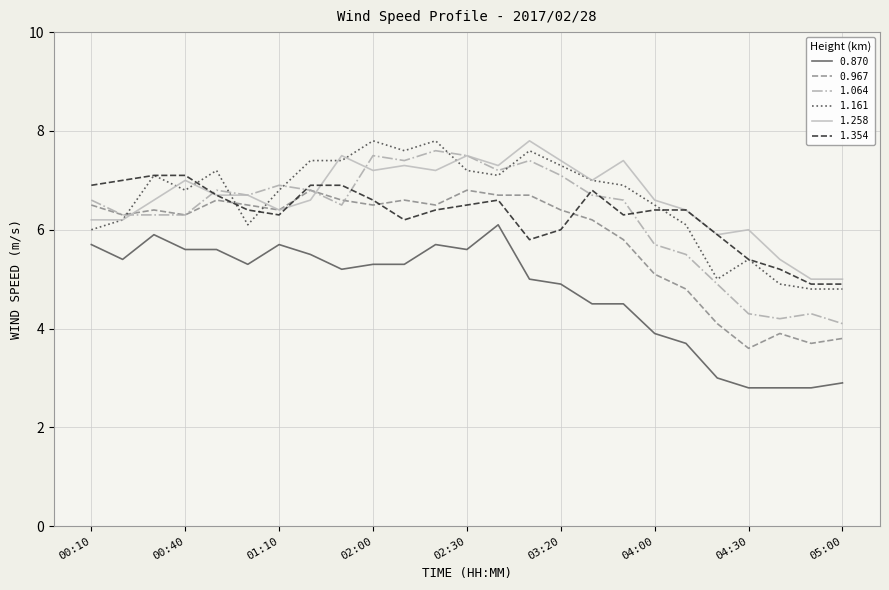

Which series has the widest spread of values?

1.064